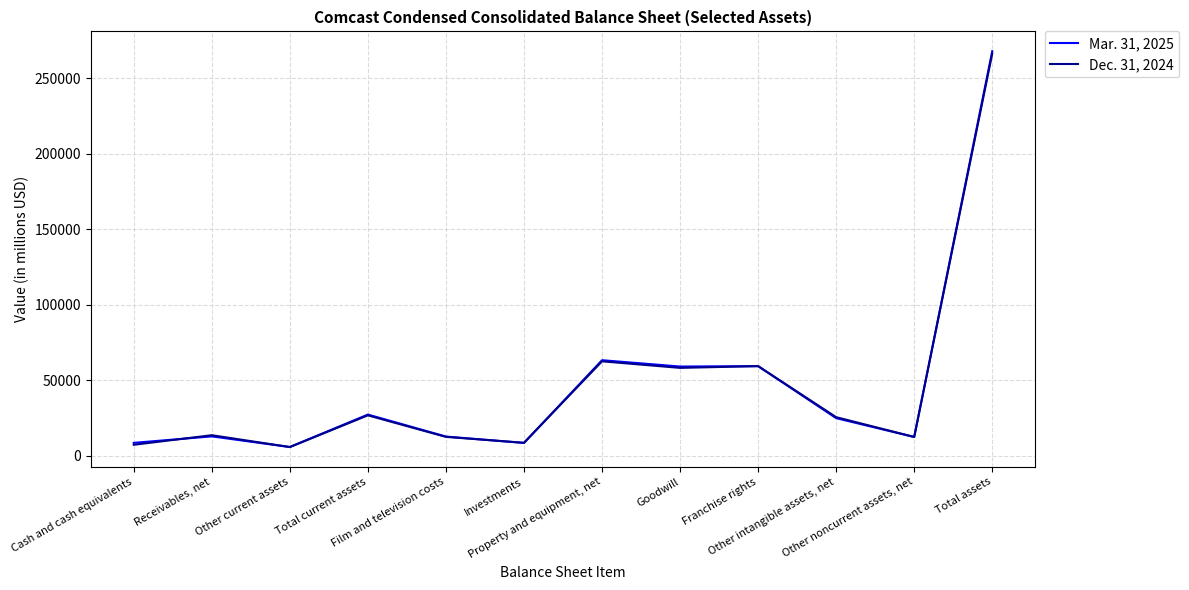

What is the difference between the highest and lowest values at Other noncurrent assets, net?

37